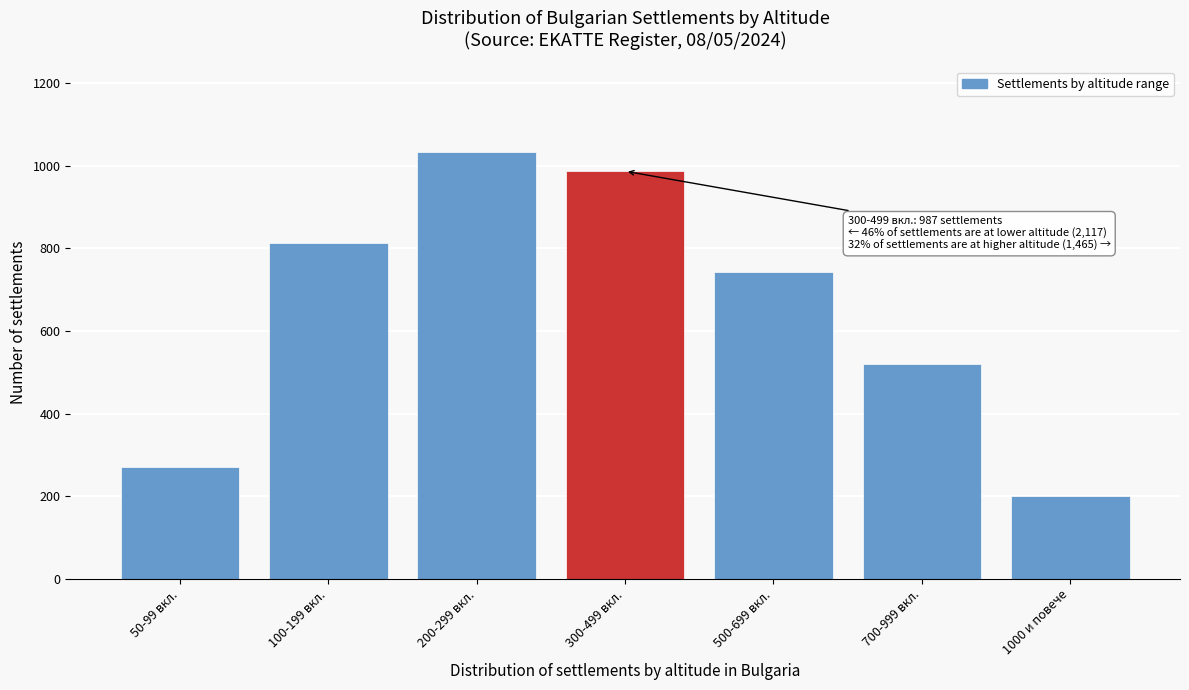

Reading left to right, transcribe all the data shown in this chart.

50-99 вкл.=271	100-199 вкл.=812	200-299 вкл.=1034	300-499 вкл.=987	500-699 вкл.=743	700-999 вкл.=521	1000 и повече=201